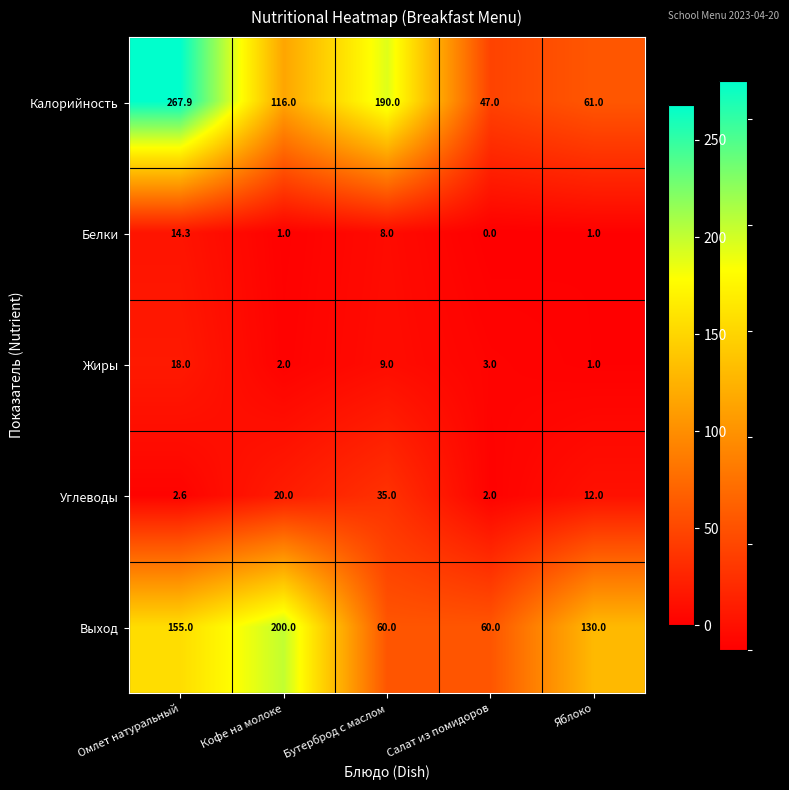

Between Омлет натуральный and Кофе на молоке, which series saw the biggest shift?

Калорийность